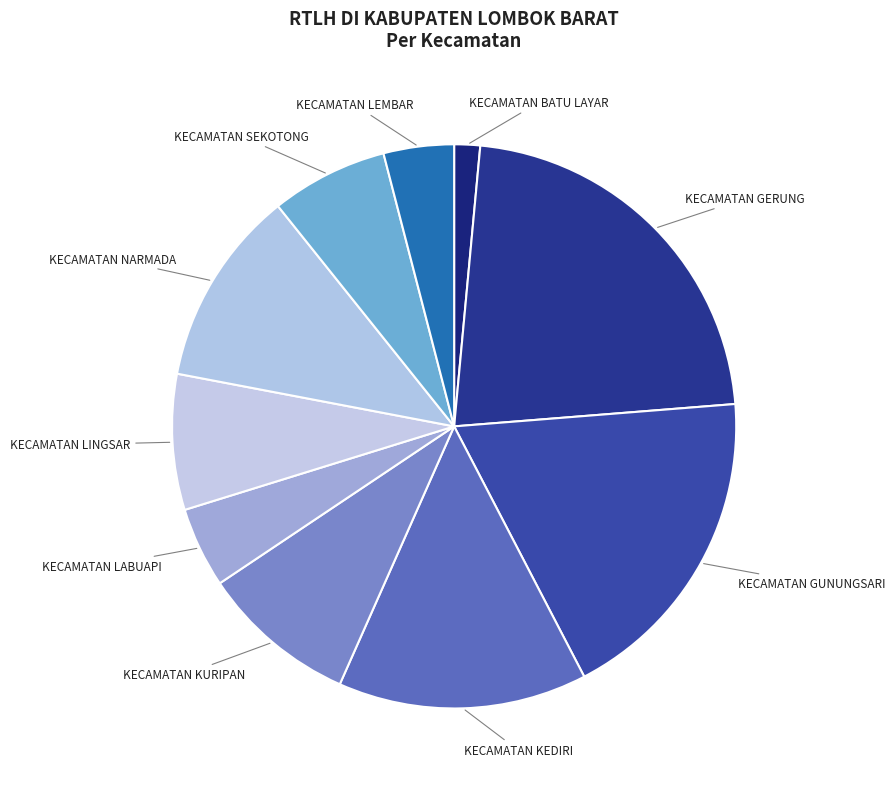

How many segments does this pie chart have?

10